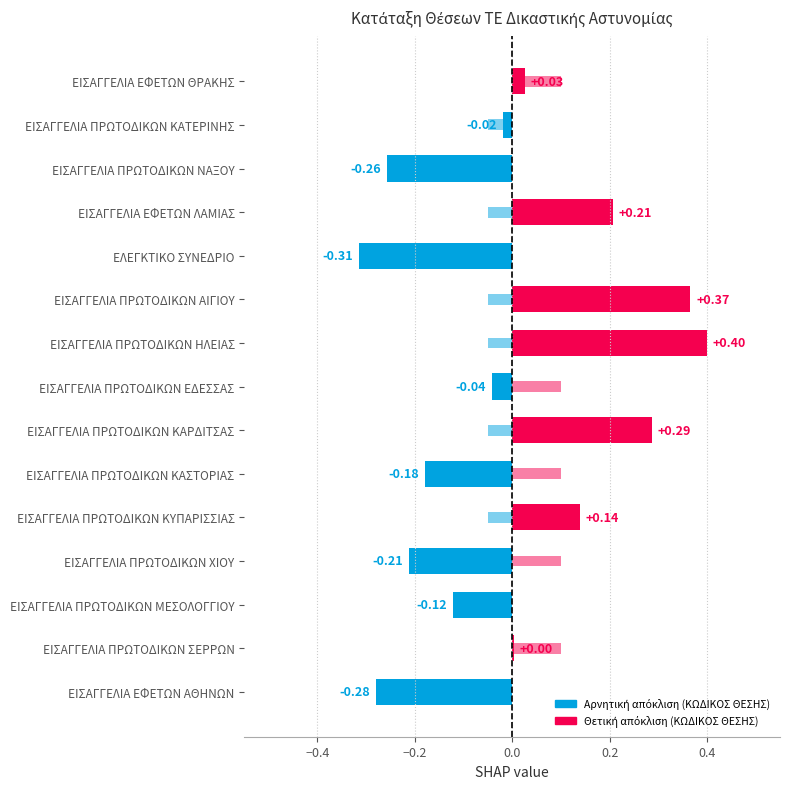

How many values in the ΚΩΔΙΚΟΣ ΘΕΣΗΣ series exceed 0?

7